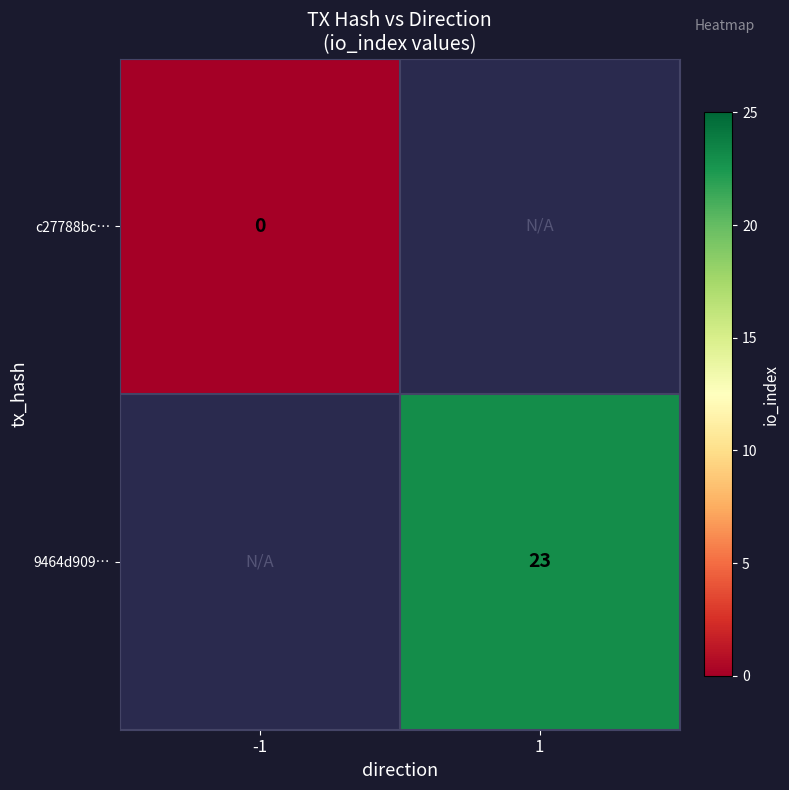

Where is c27788bc… nearest to the value 0?

-1